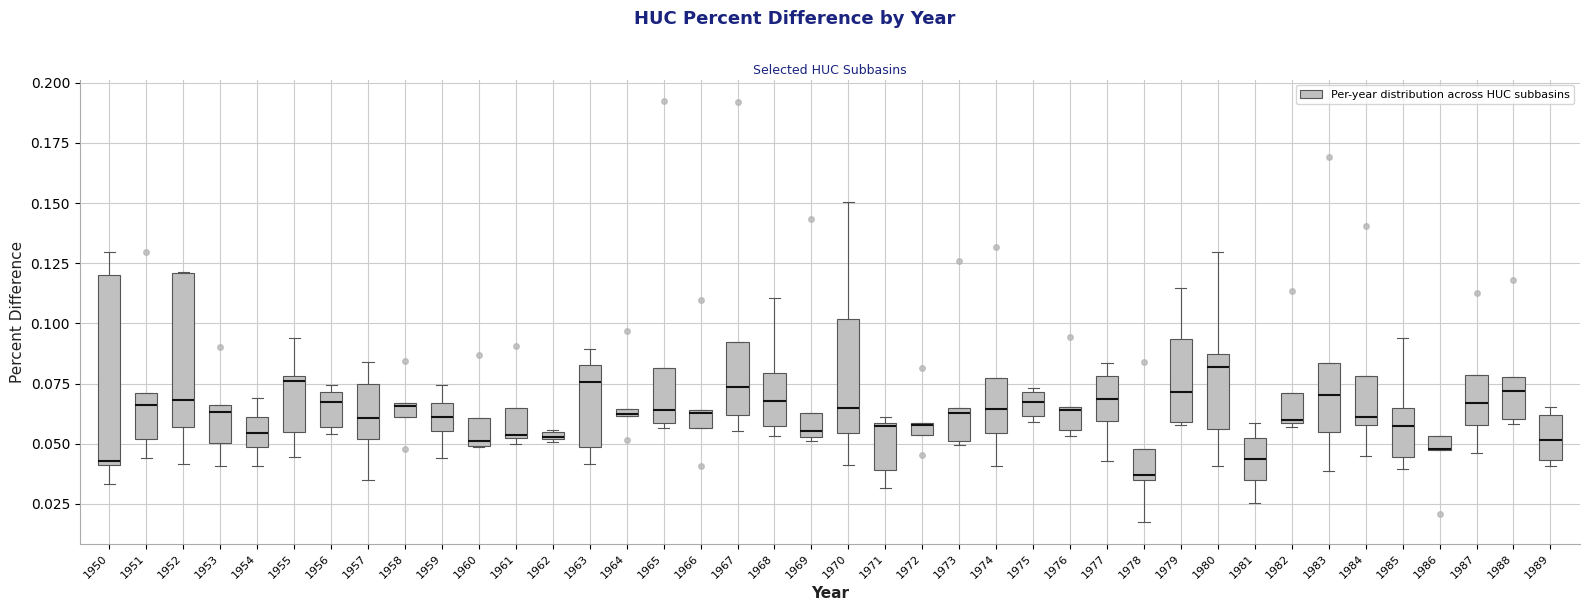

Where is the upper edge of the box at x = 1951 on the y-axis? The values are not printed on the chart, so give them approximately, as read against the axis.

0.070